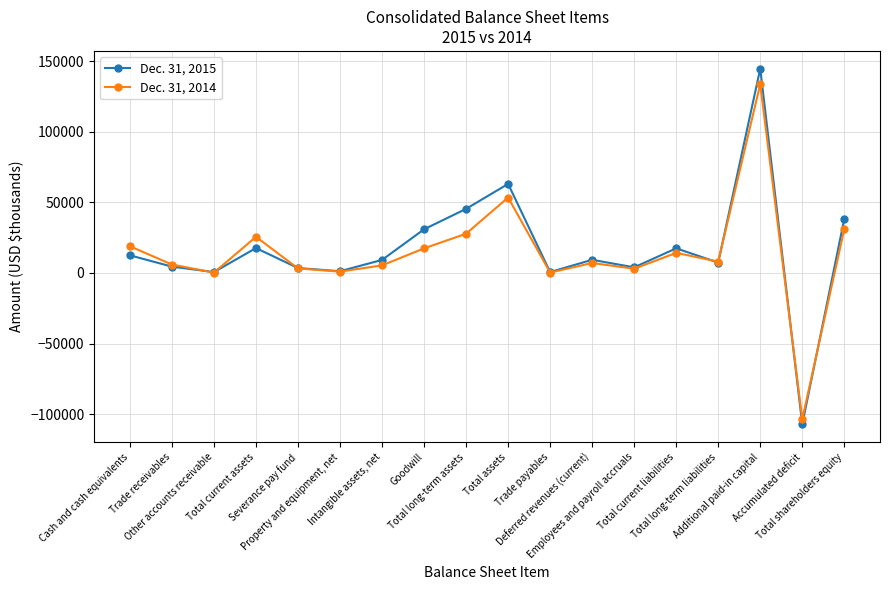

Where does the Dec. 31, 2015 series first go above 9354?

Cash and cash equivalents